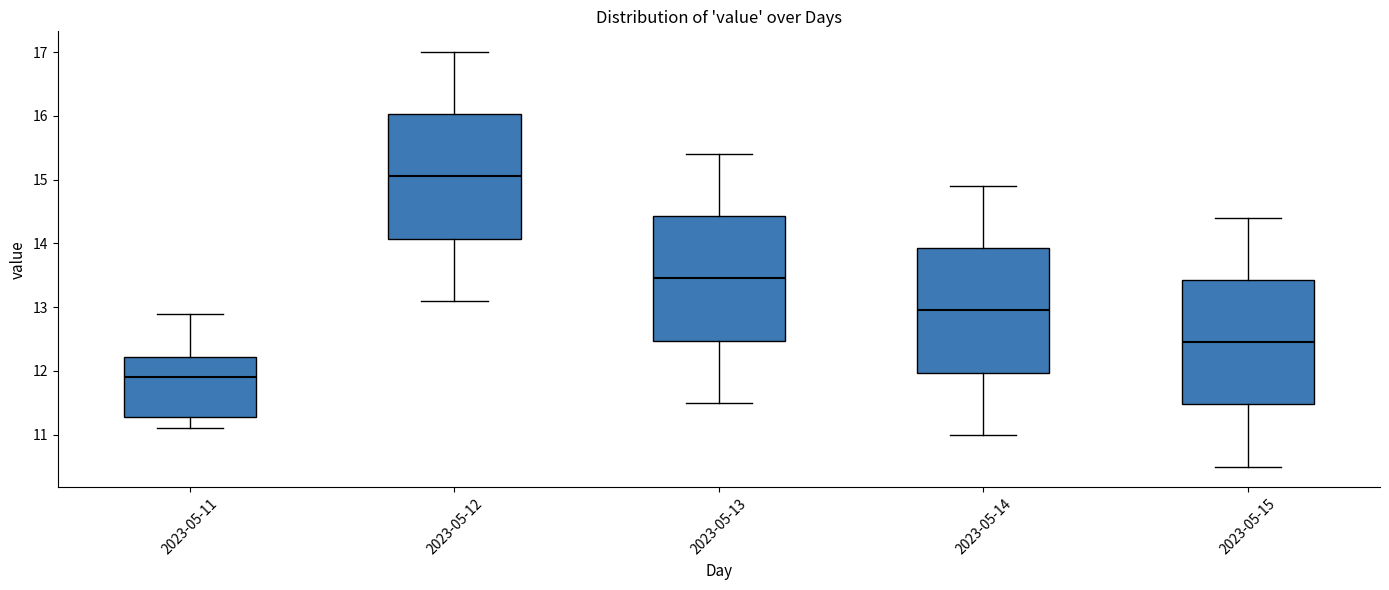

Which box has the lowest median line?

2023-05-11